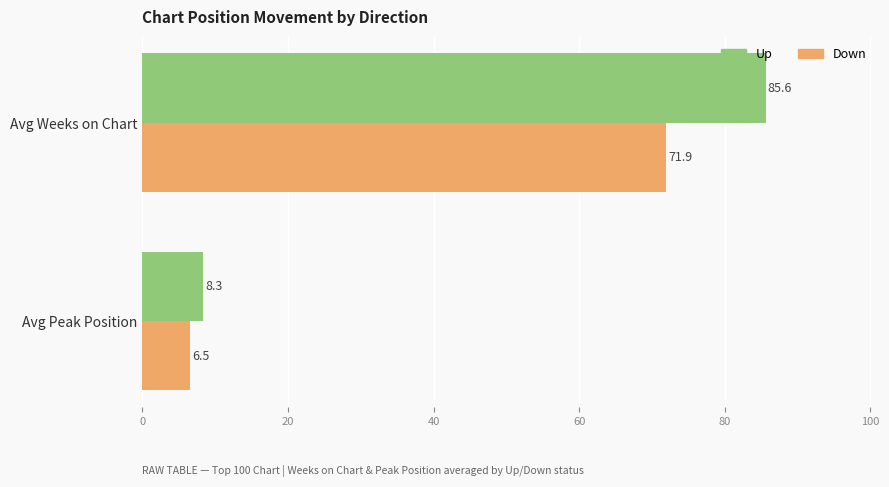

Which series has the widest spread of values?

Up